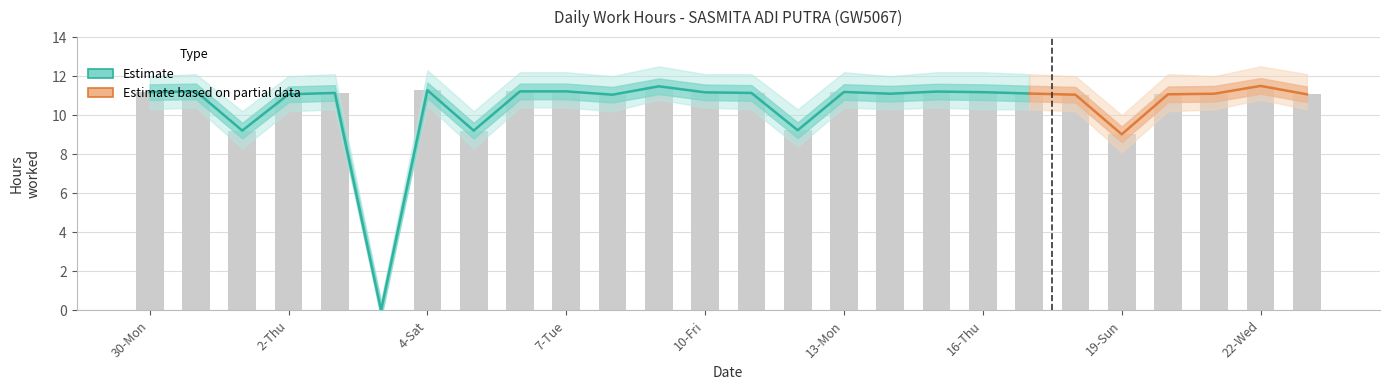

What is the average value of the Lower bound series?

9.6